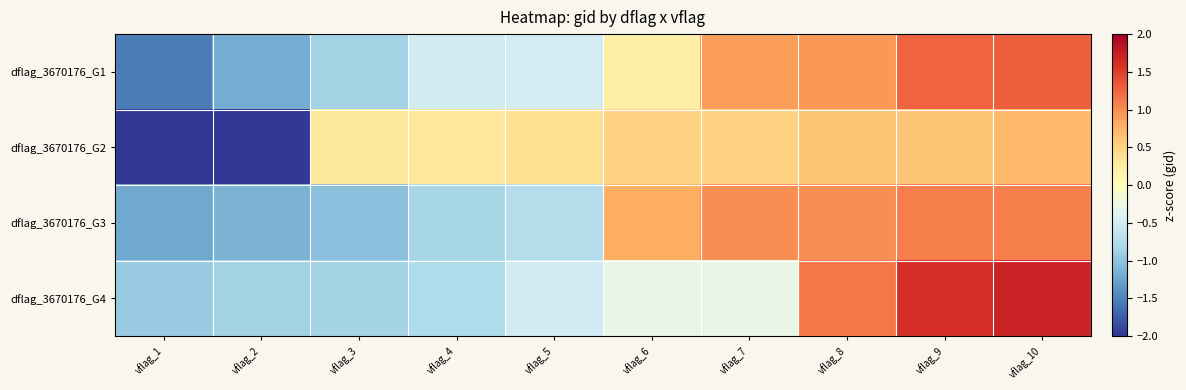

How many series are shown in this chart?

4